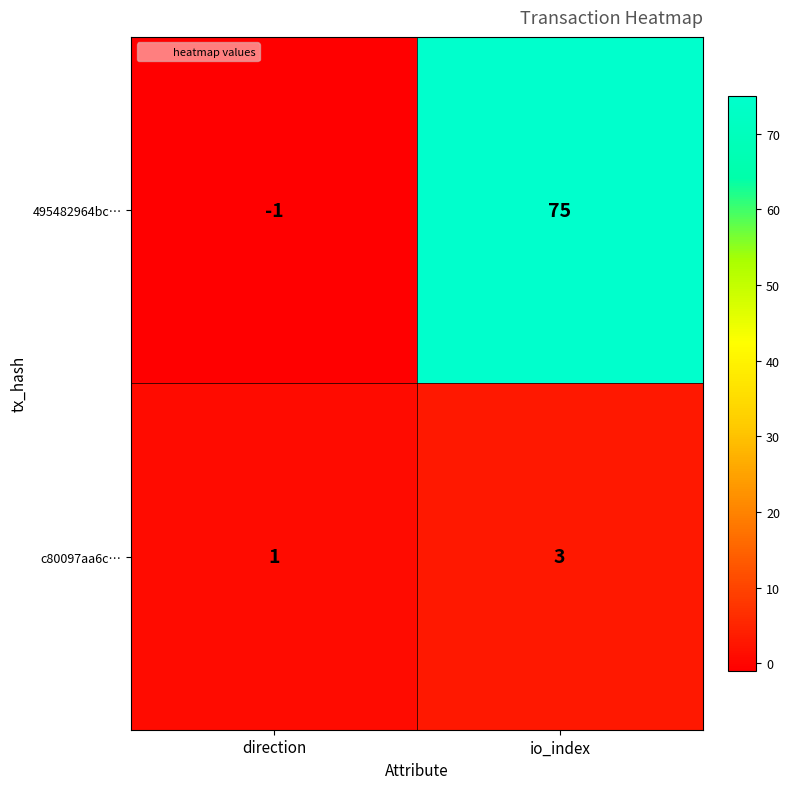

Rank the series by their average value, from highest to lowest.

495482964bc…, c80097aa6c…